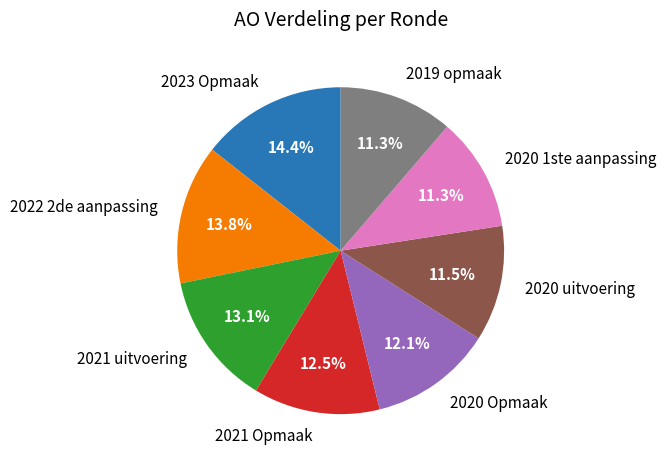

To the nearest percent, what is the average slice percentage?

12%